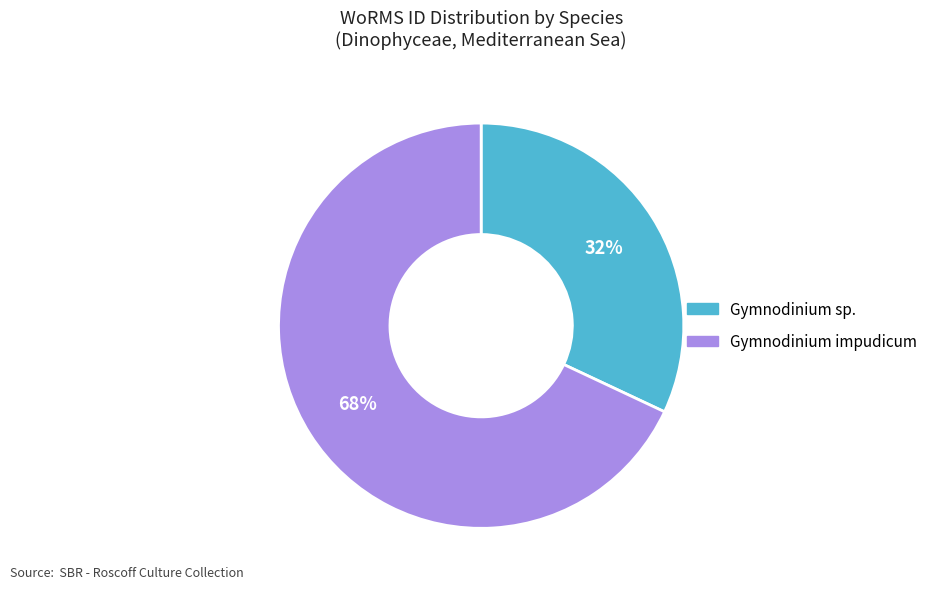

Is it true that Gymnodinium sp. is 37% of the pie?

False